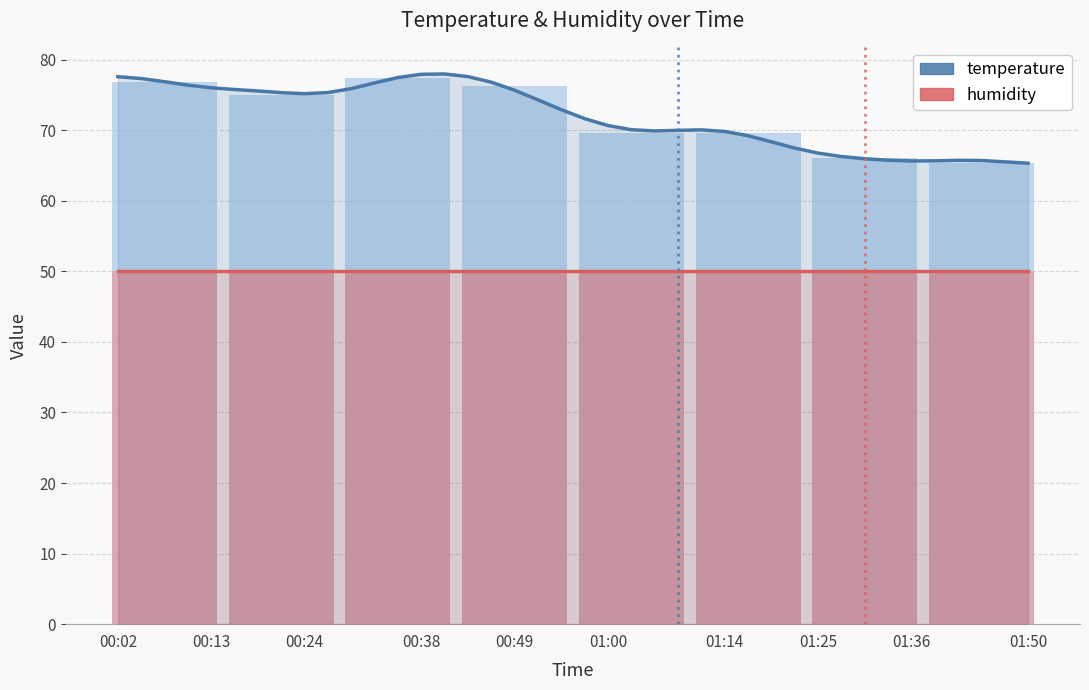

At which label does humidity reach its peak?

00:02